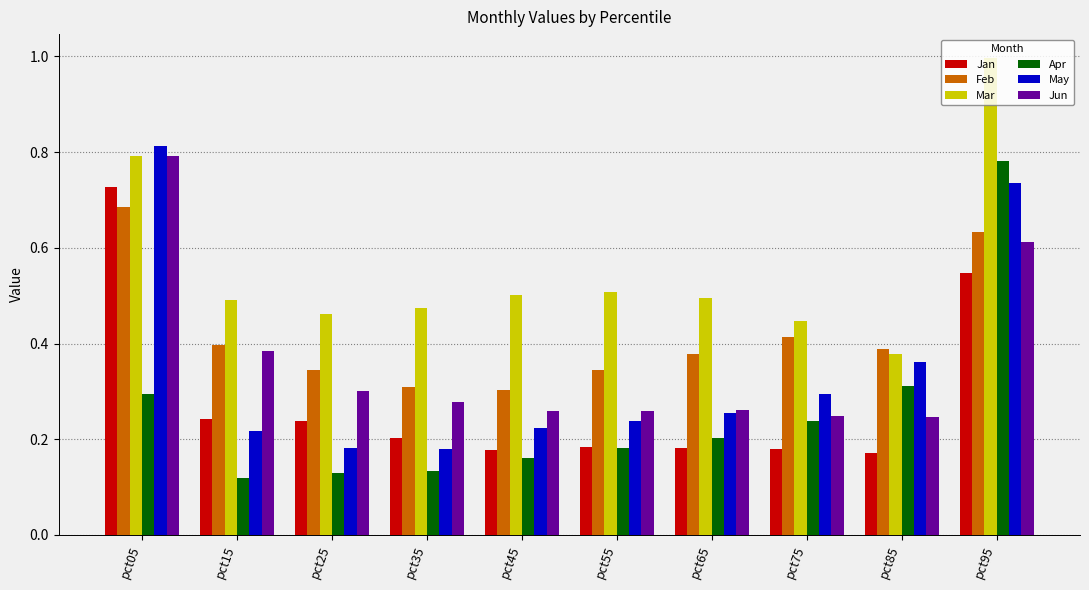

What is the sum of all Feb values?

4.2